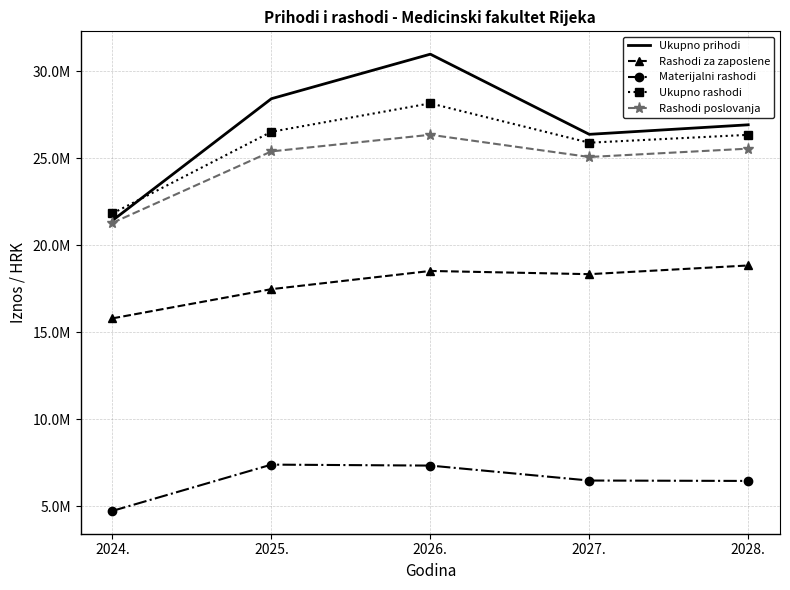

Rank the series by their maximum value, from highest to lowest.

Ukupno prihodi, Ukupno rashodi, Rashodi poslovanja, Rashodi za zaposlene, Materijalni rashodi